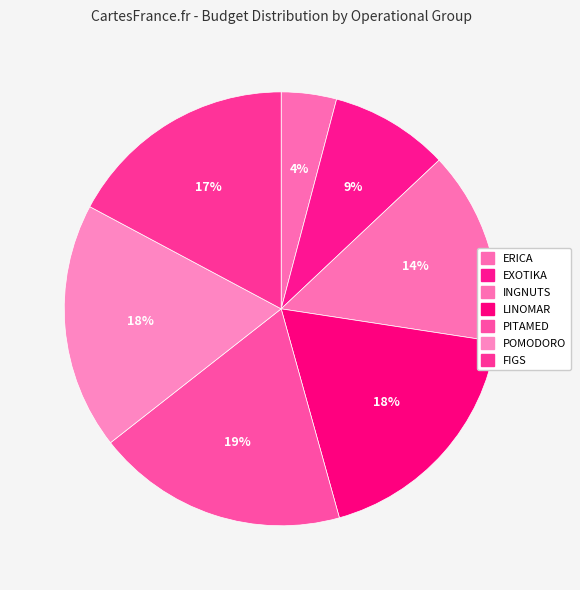

What portion of the pie excludes INGNUTS?

85.6%